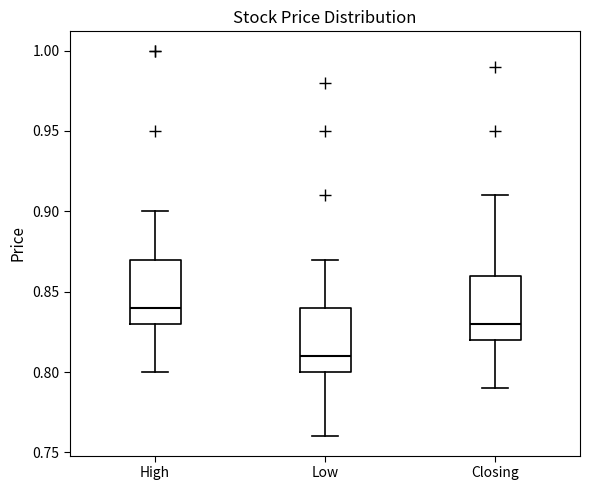

Reading left to right, read every box against the y-axis: the position of its median line, the range the box covers, and the ends of its whiskers. The values are not printed on the chart, so give them approximately, as read against the axis.

High: median 0.84, box 0.83 to 0.87, whiskers 0.80 to 0.90
Low: median 0.81, box 0.80 to 0.84, whiskers 0.76 to 0.87
Closing: median 0.83, box 0.82 to 0.86, whiskers 0.79 to 0.91